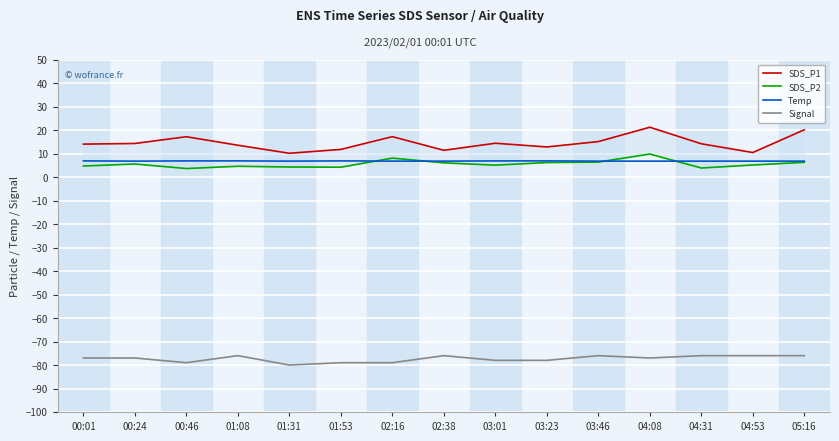

Which has a higher value, 00:24 or 03:01?

03:01